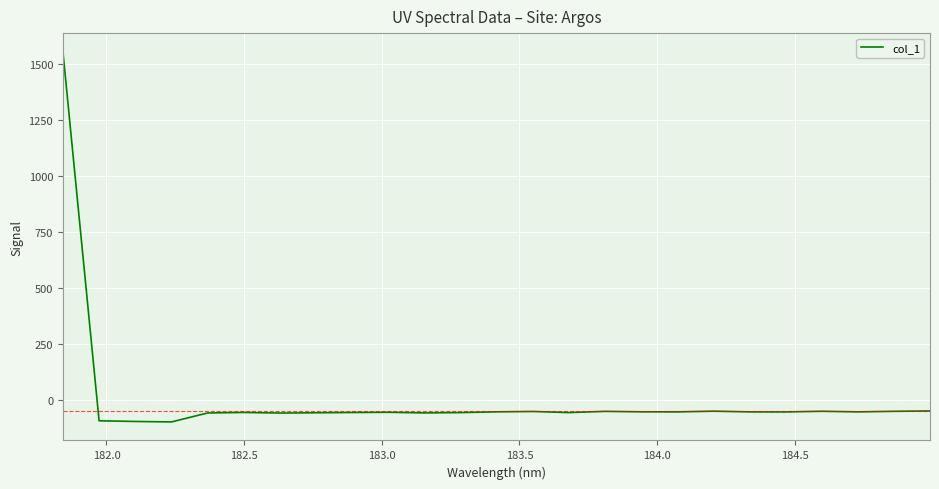

How many values exceed -55?

12